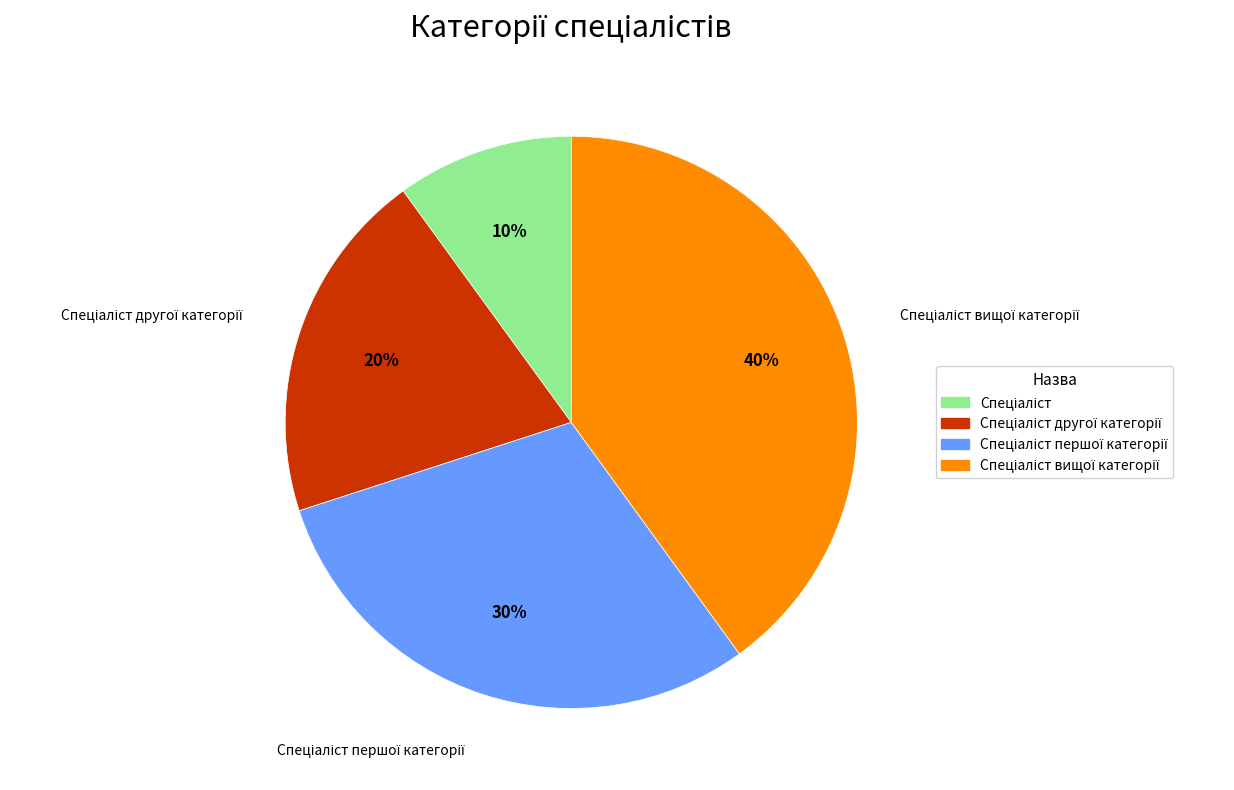

Count the number of slices in the pie.

4